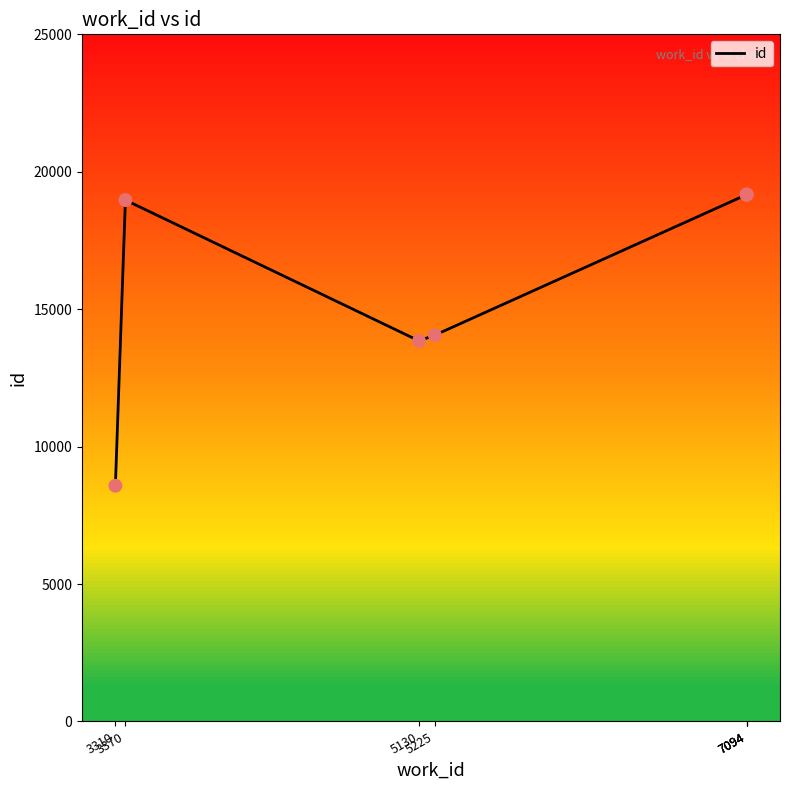

What is the ratio of the value at 7094 to the value at 5130?

1.4